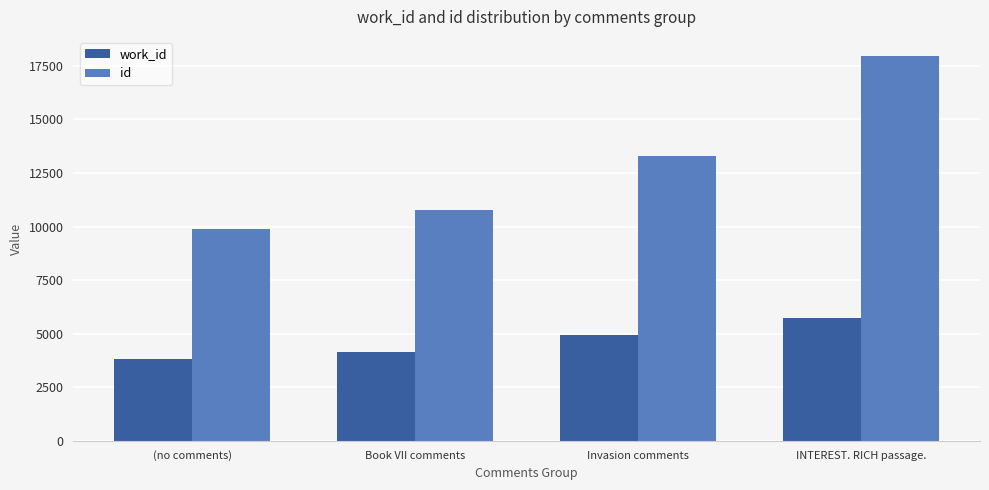

Rank the categories by id value from lowest to highest.

(no comments), Book VII comments, Invasion comments, INTEREST. RICH passage.